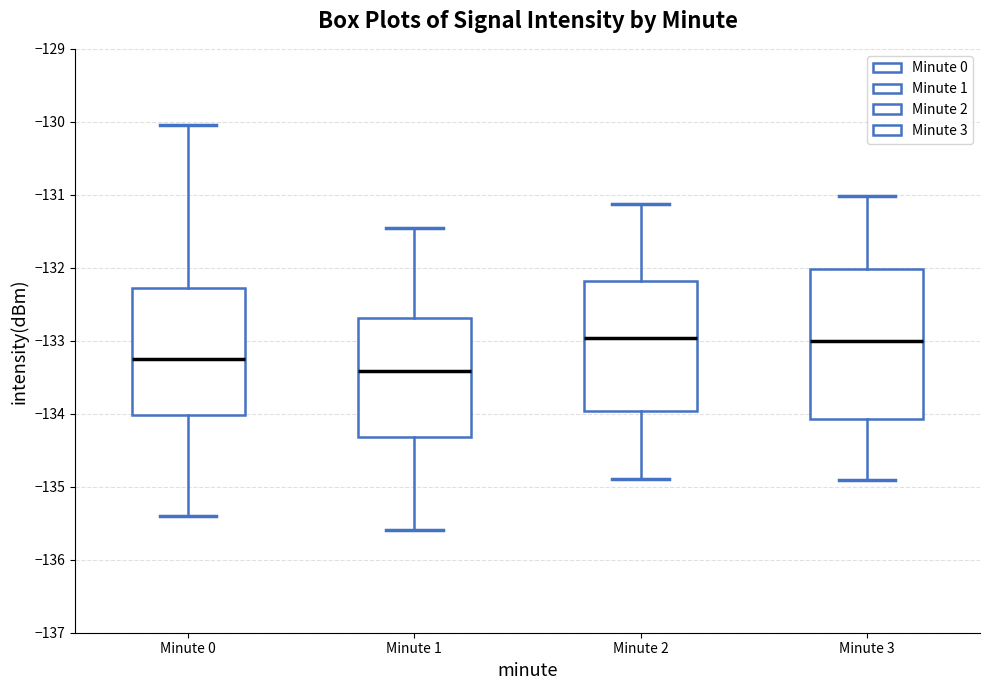

Reading left to right, transcribe this box plot: for each box, give where its median line is, the range the box spans, and where its two whiskers end, as read against the y-axis. The values are not printed on the chart, so give them approximately, as read against the axis.

Minute 0: median -133.2, box -134.0 to -132.3, whiskers -135.4 to -130.0
Minute 1: median -133.4, box -134.3 to -132.7, whiskers -135.6 to -131.5
Minute 2: median -133.0, box -134.0 to -132.2, whiskers -134.9 to -131.1
Minute 3: median -133.0, box -134.1 to -132.0, whiskers -134.9 to -131.0